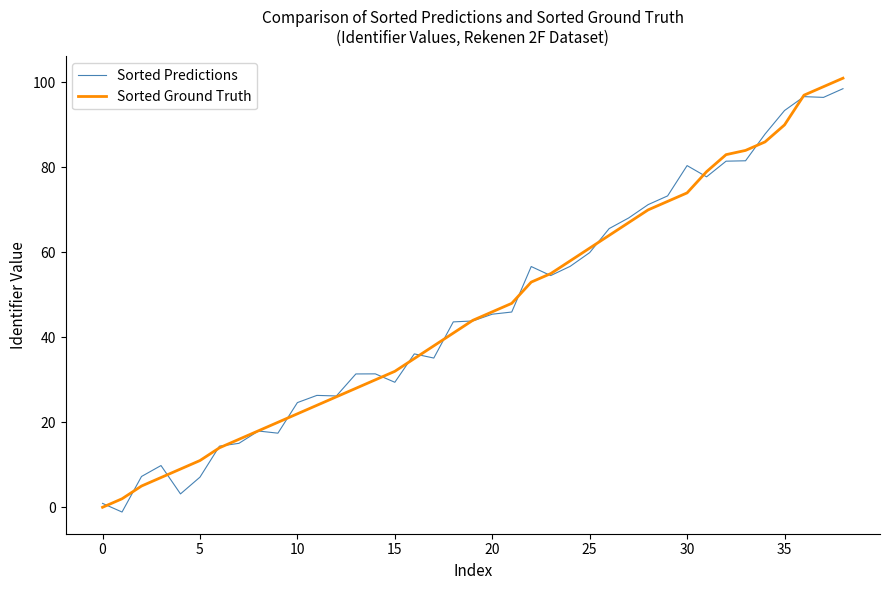

What is the highest value of the Sorted Ground Truth series?

101.0